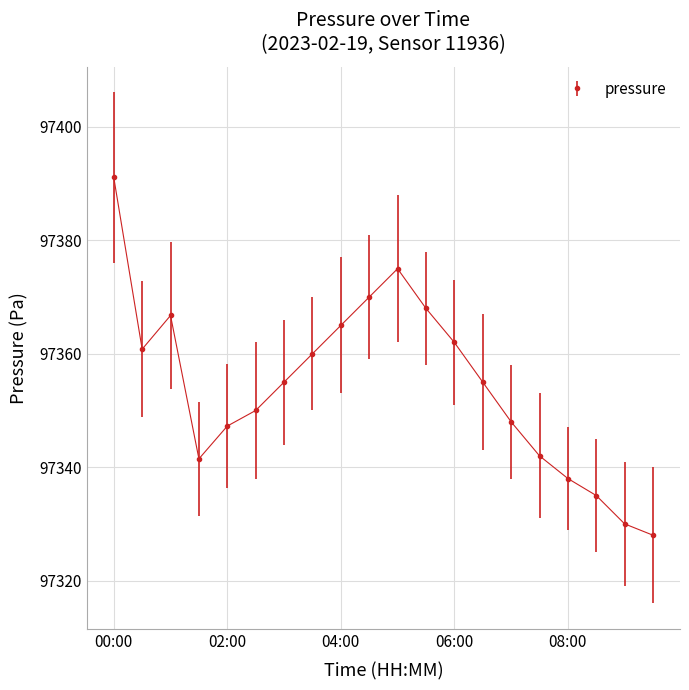

True or false: the data has more than 2 interior local peaks.

False